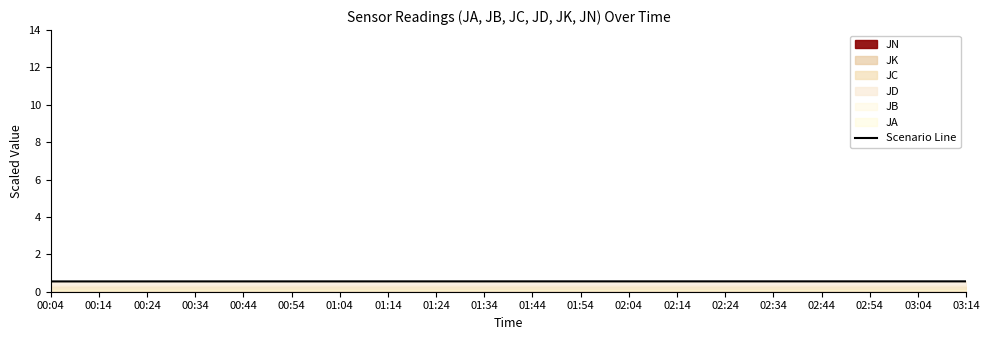

What is the label of the 20th point from the left?

03:14